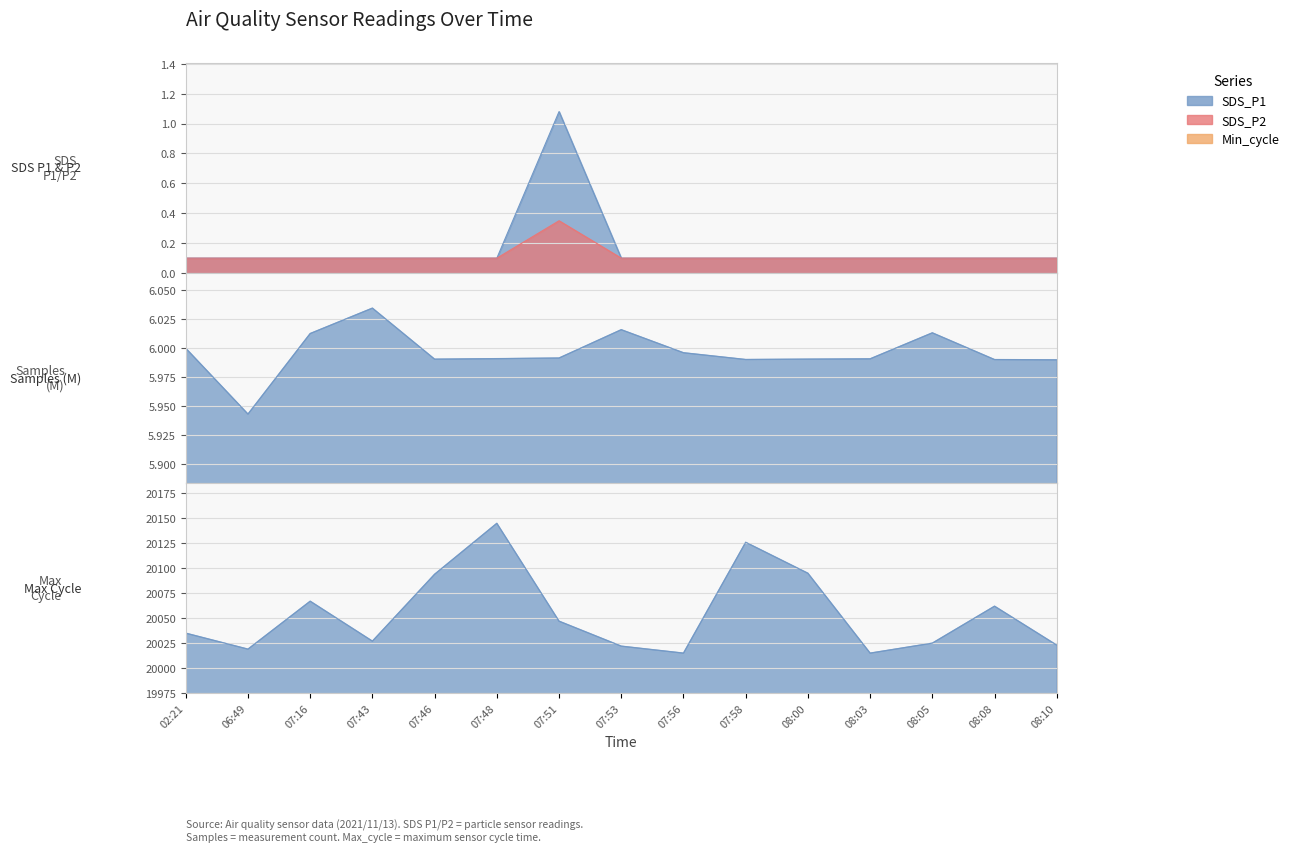

The value of SDS_P1 at 07:46 is 0.0. True or false?

False